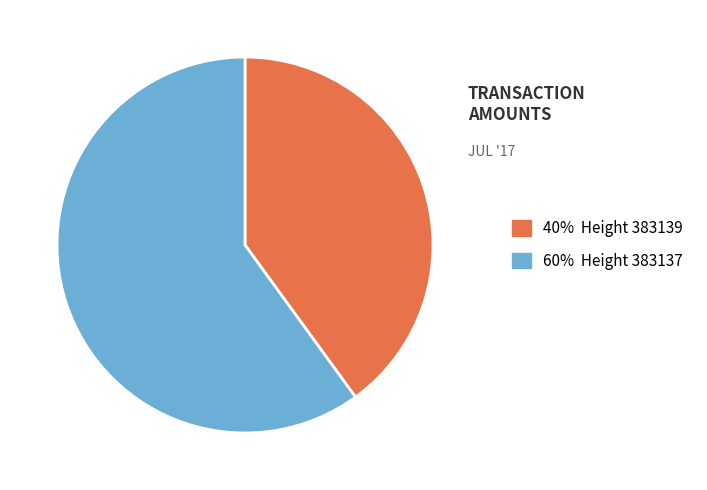

Is there a majority slice in this chart?

Yes